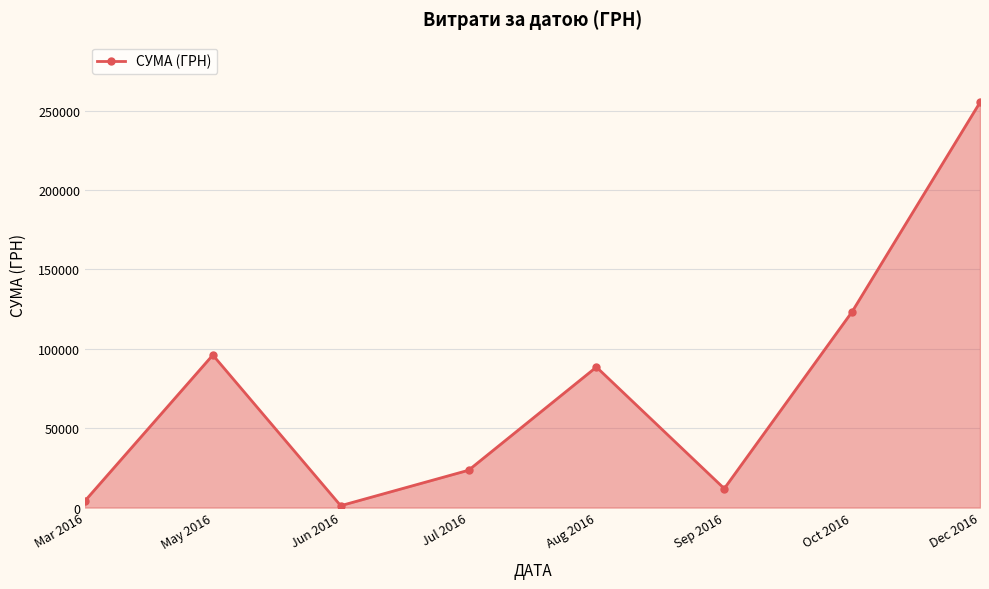

The value at May 2016 is 168465.8. True or false?

False